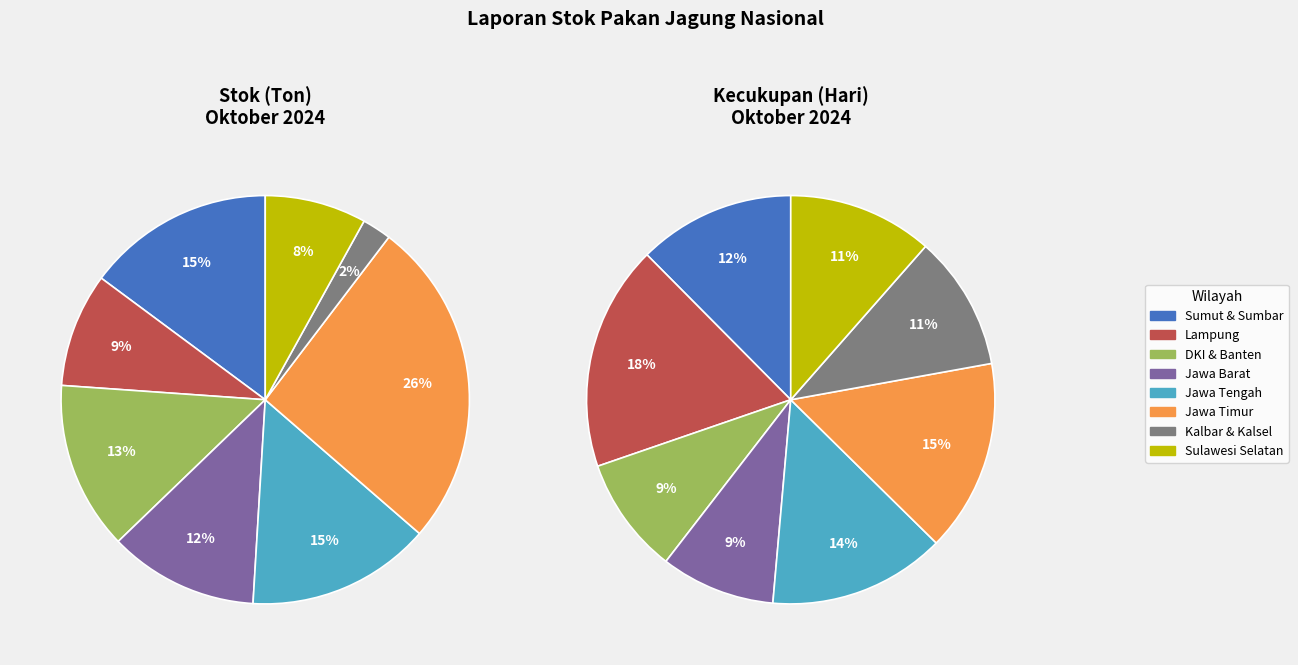

How many segments does this pie chart have?

8